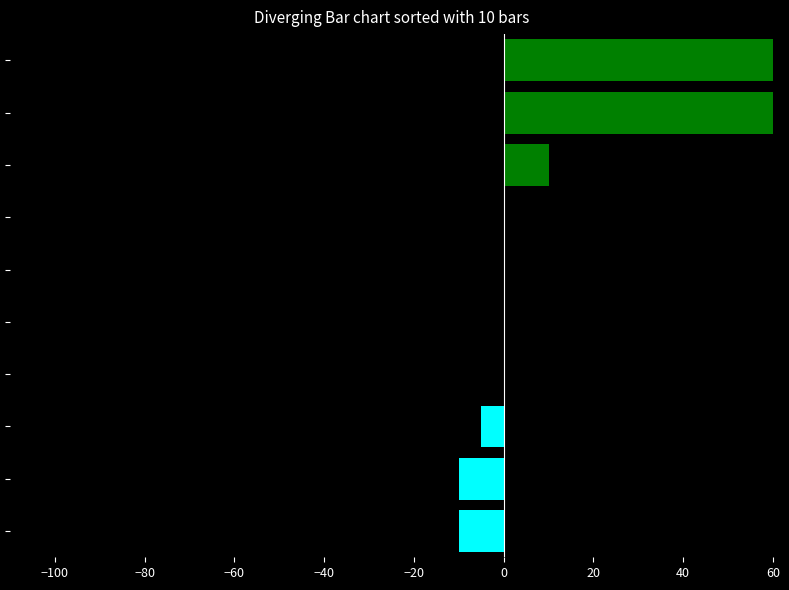

True or false: Negative (NETO < Sueldo) has a value of 6.3 at 20.

False